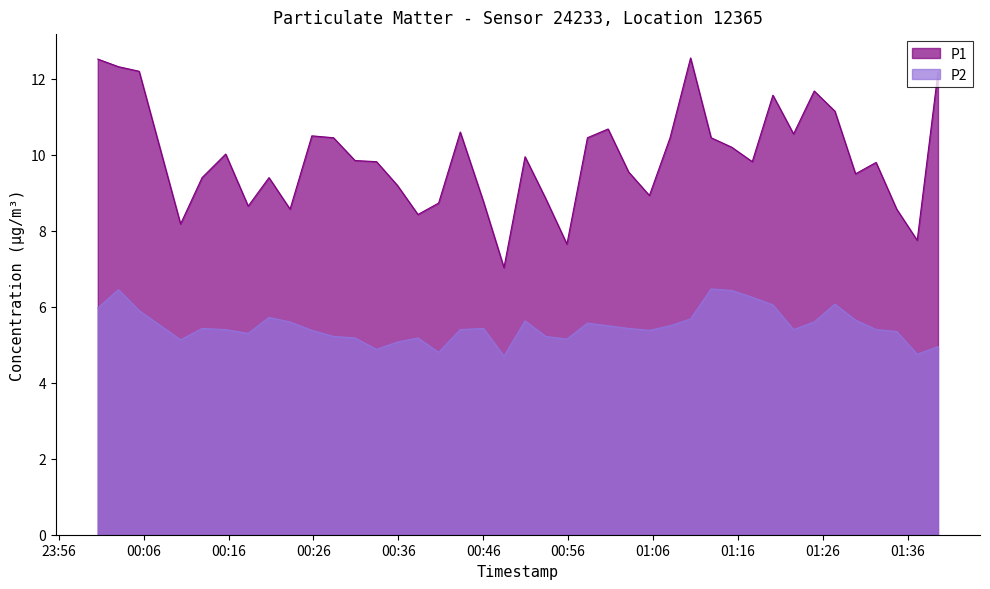

What is the difference between the maximum and minimum values in the P1 series?

5.5